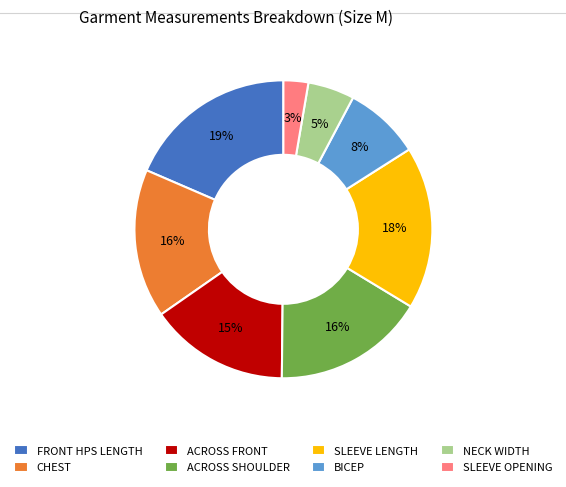

What is the smallest slice in the pie chart?

SLEEVE OPENING